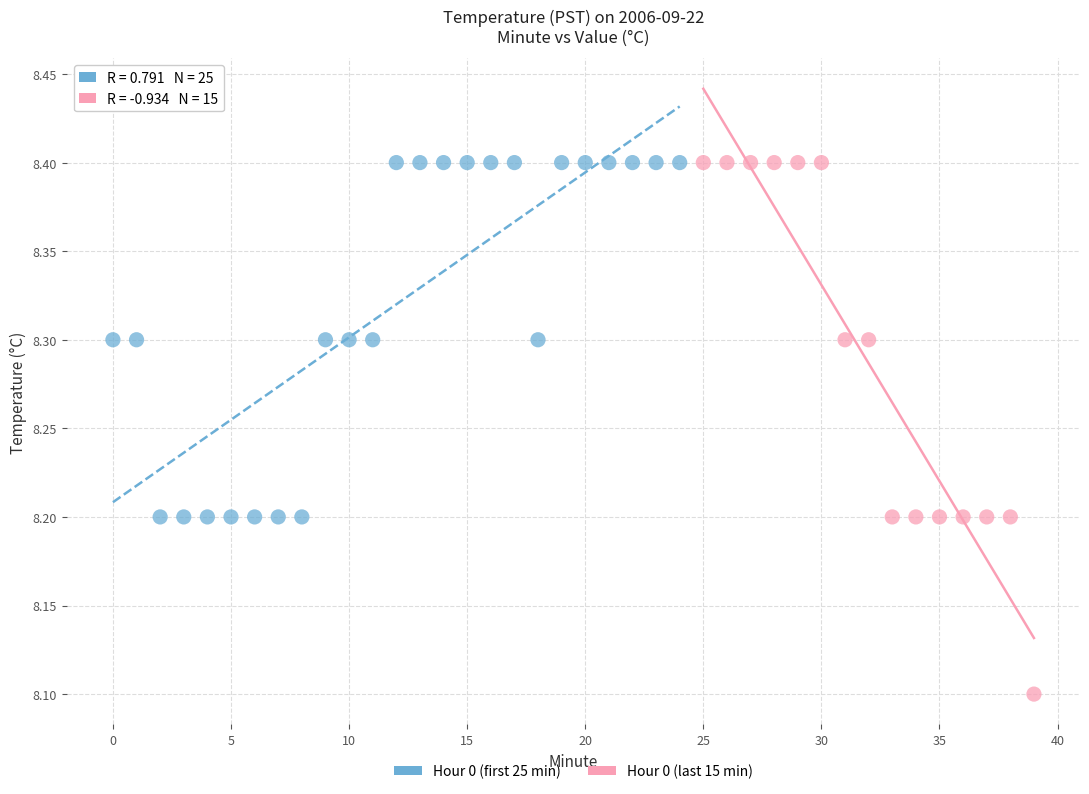

Which series reaches the minimum Y coordinate?

Hour 0 (last 15 min)